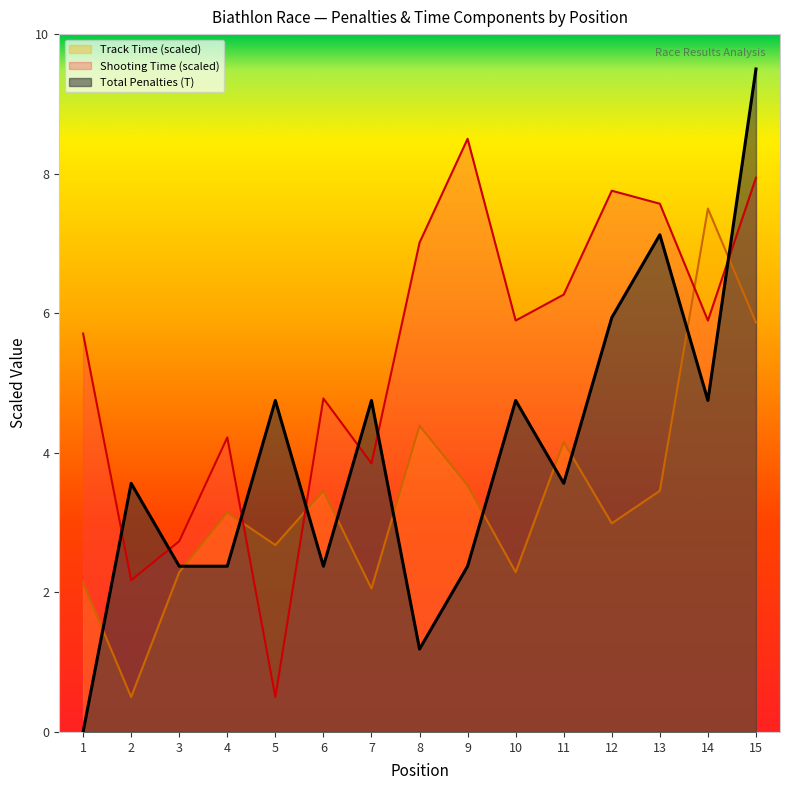

Where does the data first go above 3?

2